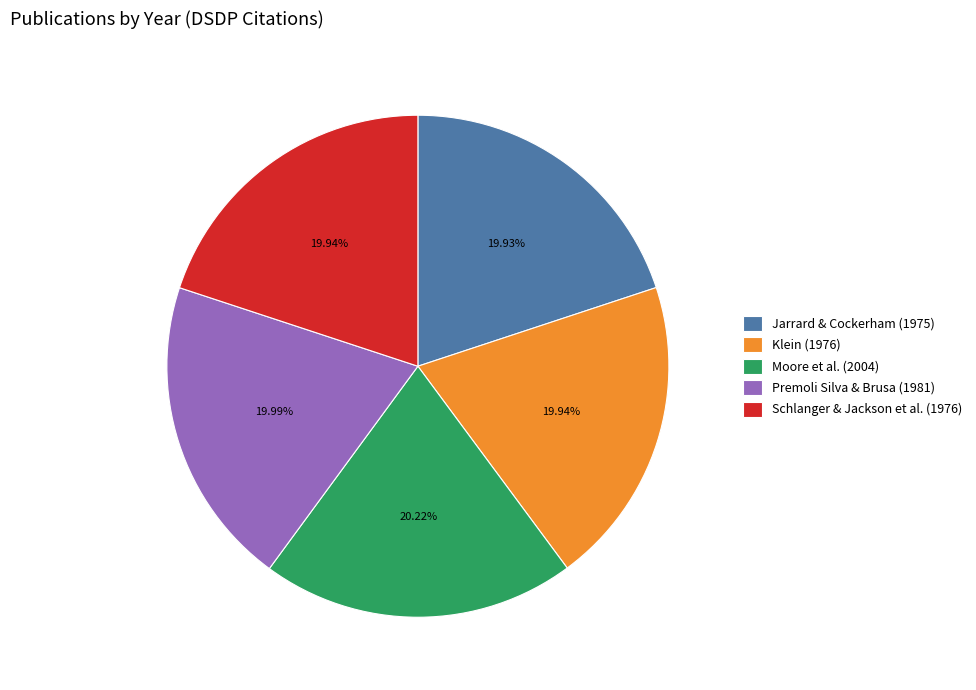

Does Jarrard & Cockerham (1975) account for over 50% of the chart?

No